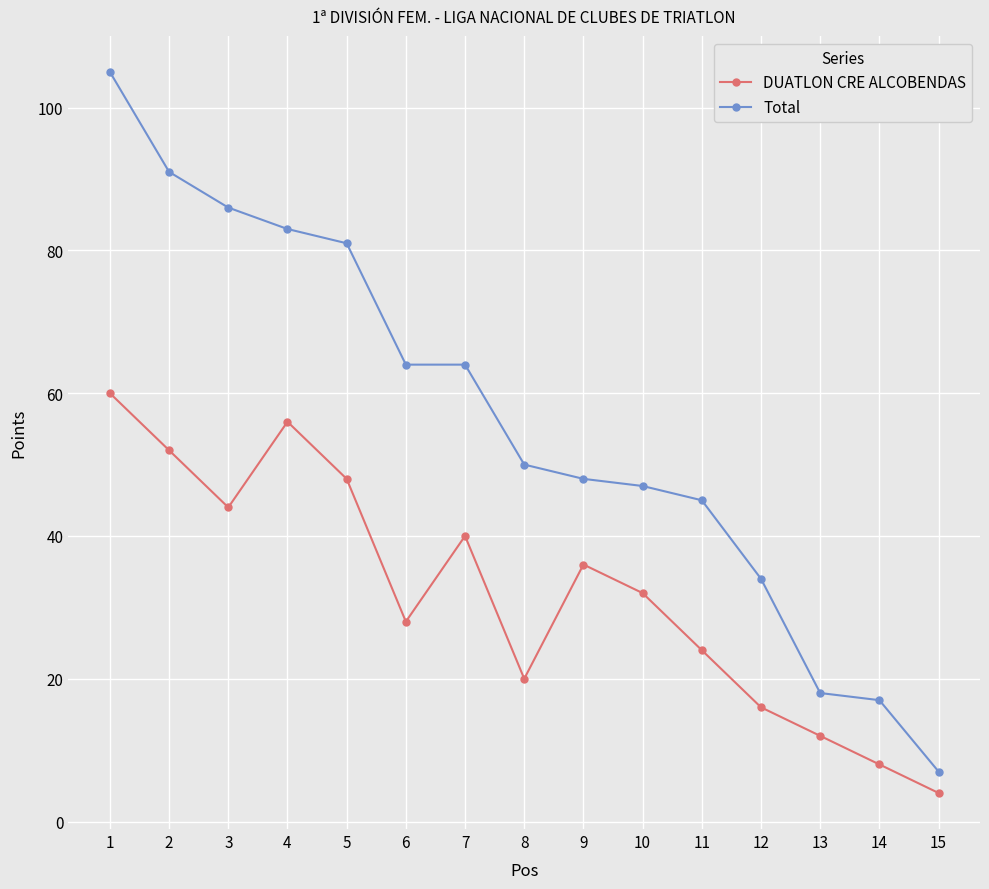

How many data points does each series have?

15